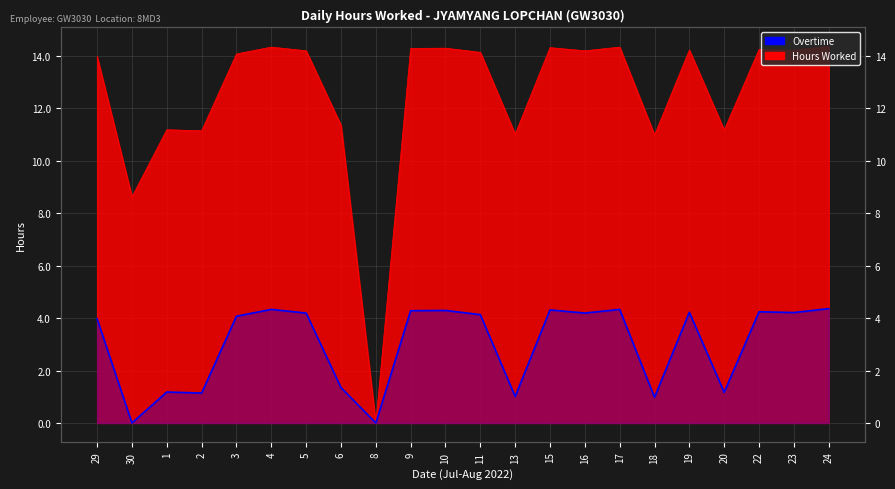

Reading right to left, extract all data points from this chart.

24=4.4	23=4.2	22=4.2	20=1.2	19=4.2	18=1.0	17=4.3	16=4.2	15=4.3	13=1.0	11=4.1	10=4.3	9=4.3	8=0.0	6=1.4	5=4.2	4=4.3	3=4.1	2=1.1	1=1.2	30=0.0	29=4.0